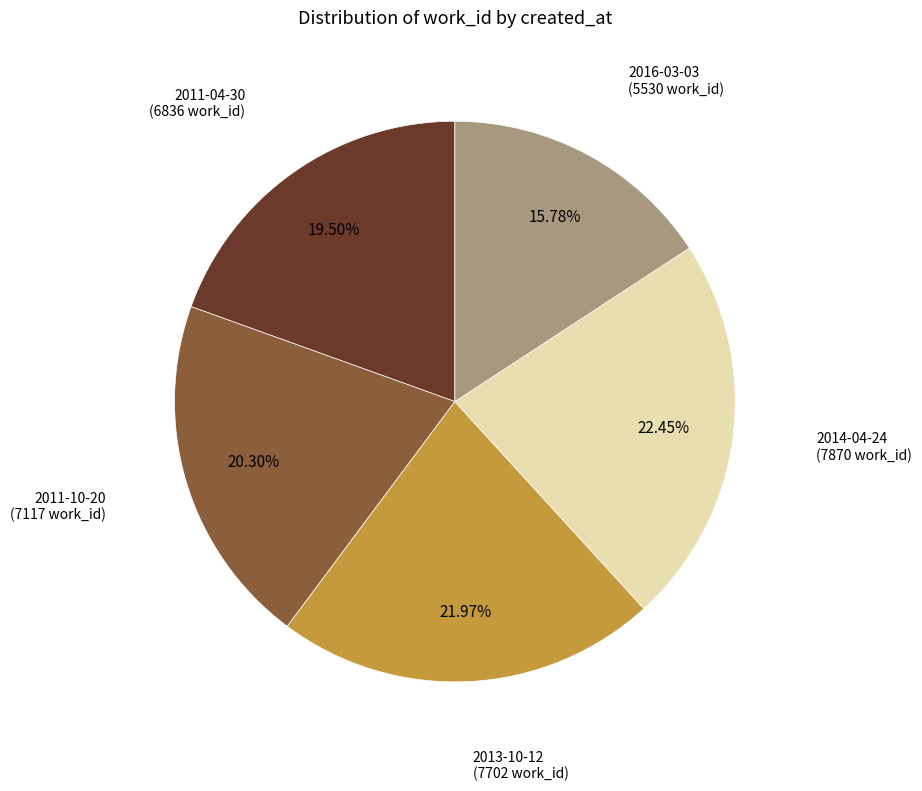

Is there a majority slice in this chart?

No